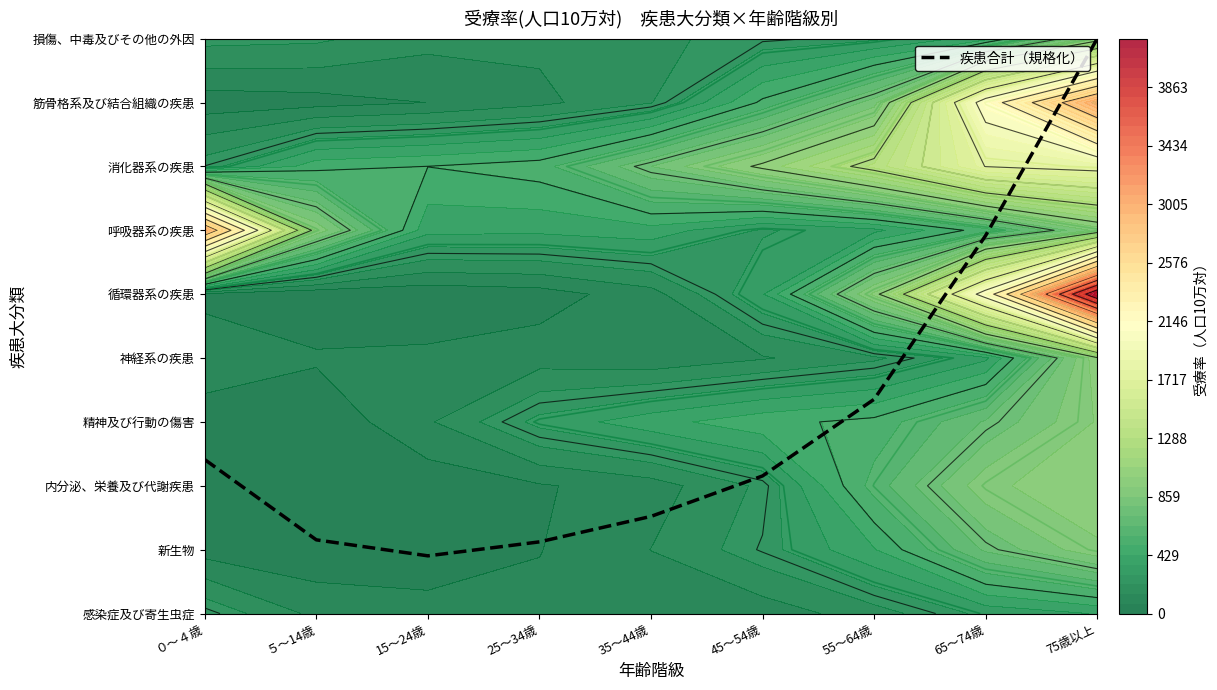

The chart shows a value of 5.9 at 65～74歳. True or false?

True